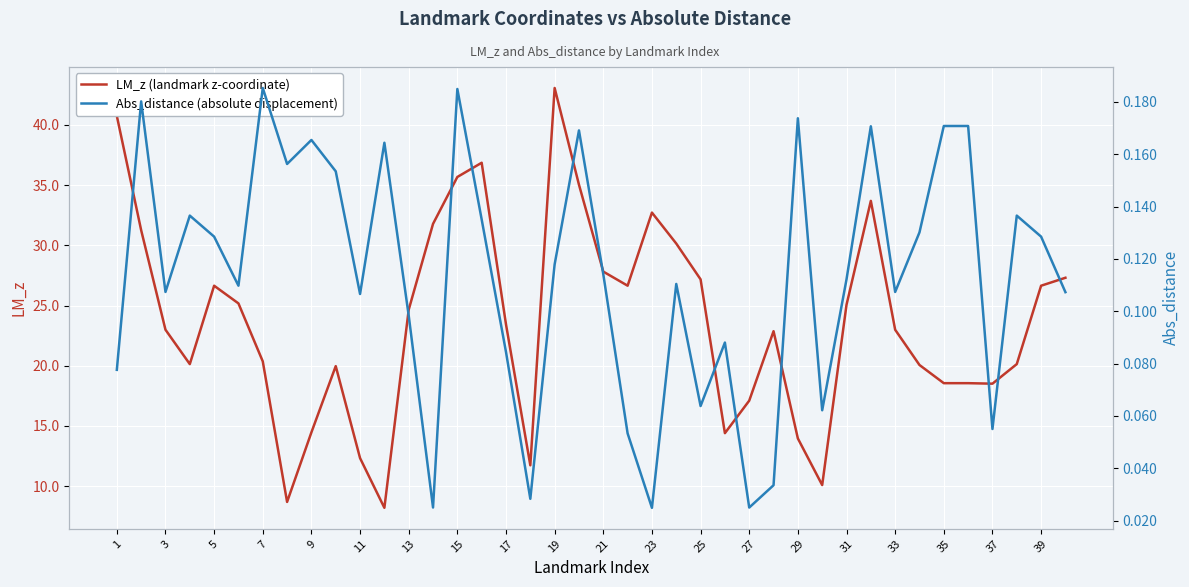

How many lines are shown in the chart?

2